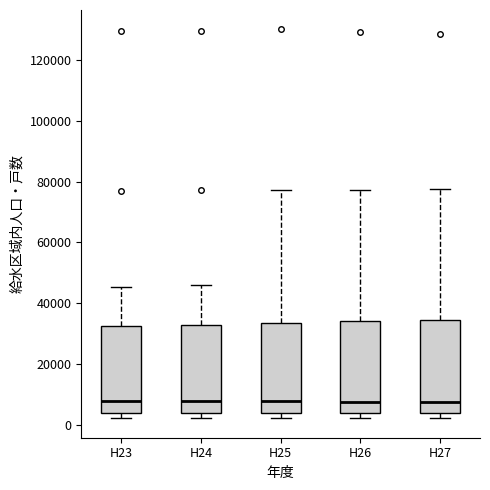

Where is the lower edge of the box for H26 on the y-axis? The values are not printed on the chart, so give them approximately, as read against the axis.

4000